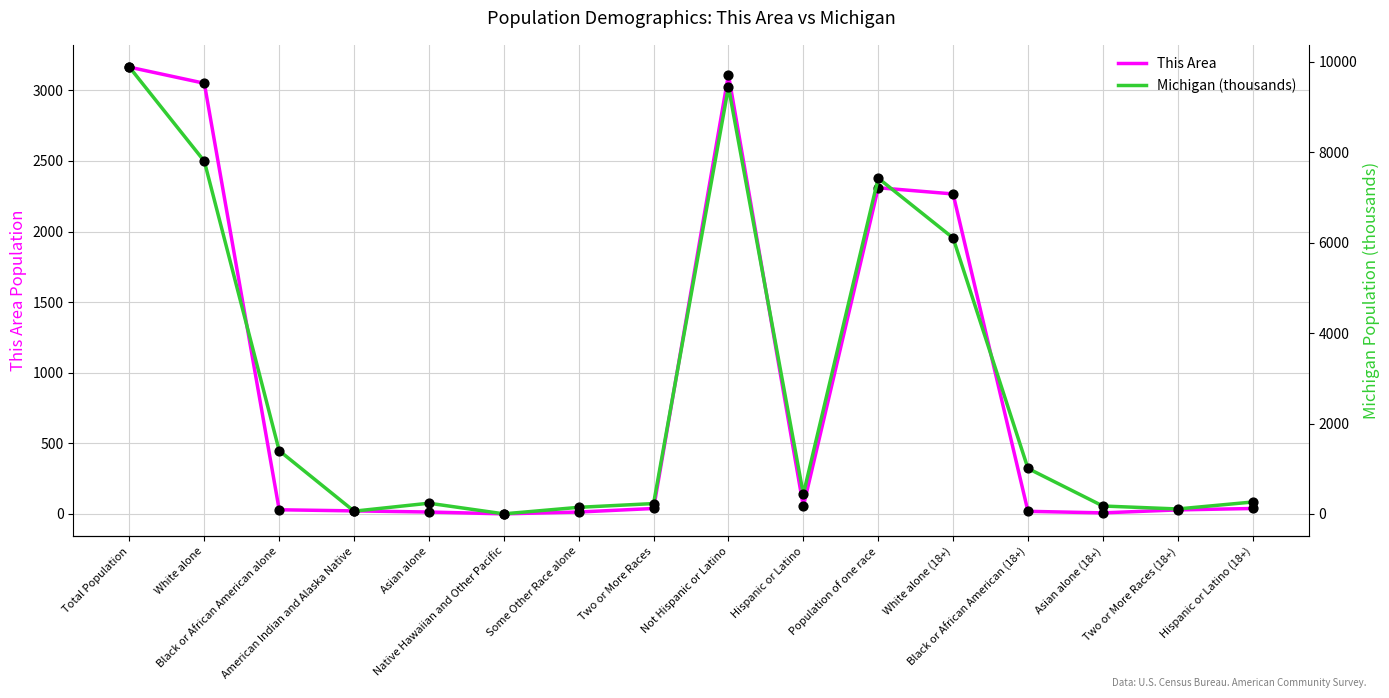

Which series has the largest Y range (max minus min)?

Michigan (thousands)